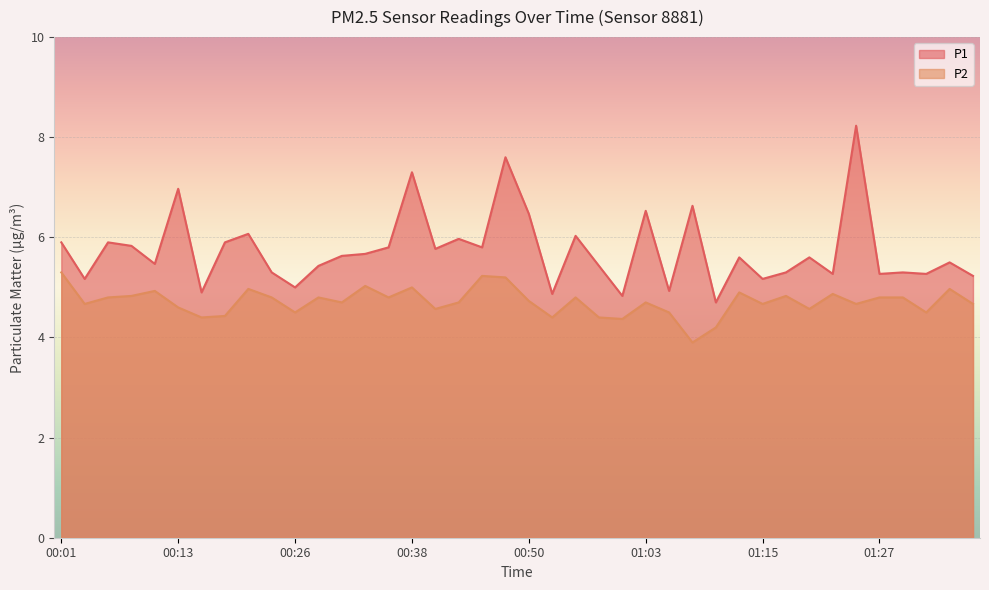

At which label does P2 reach its peak?

00:01